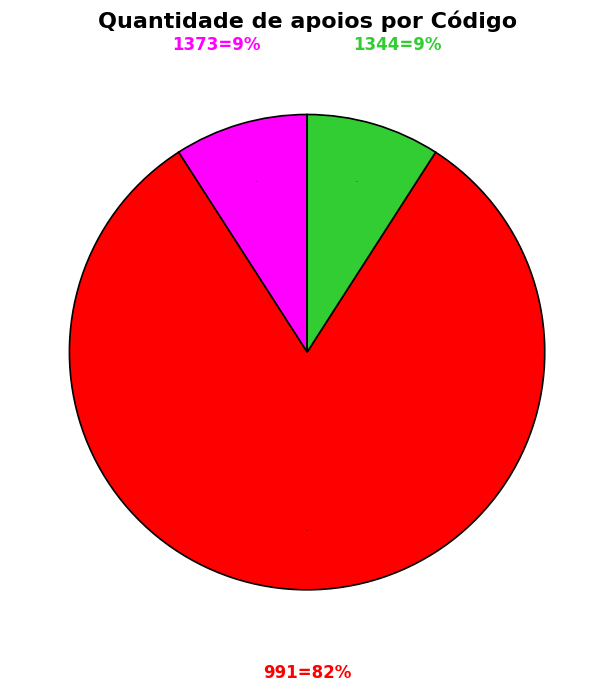

Between 991 and 1344, which is larger?

991